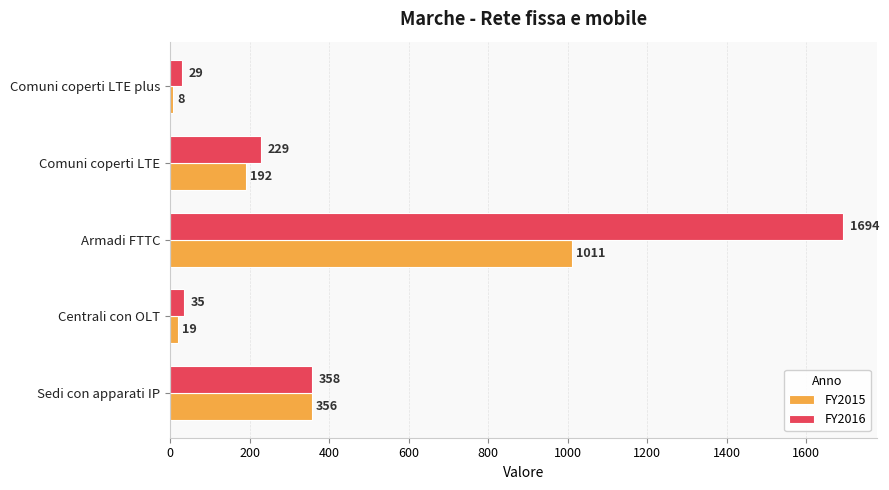

Count the number of data series in this chart.

2